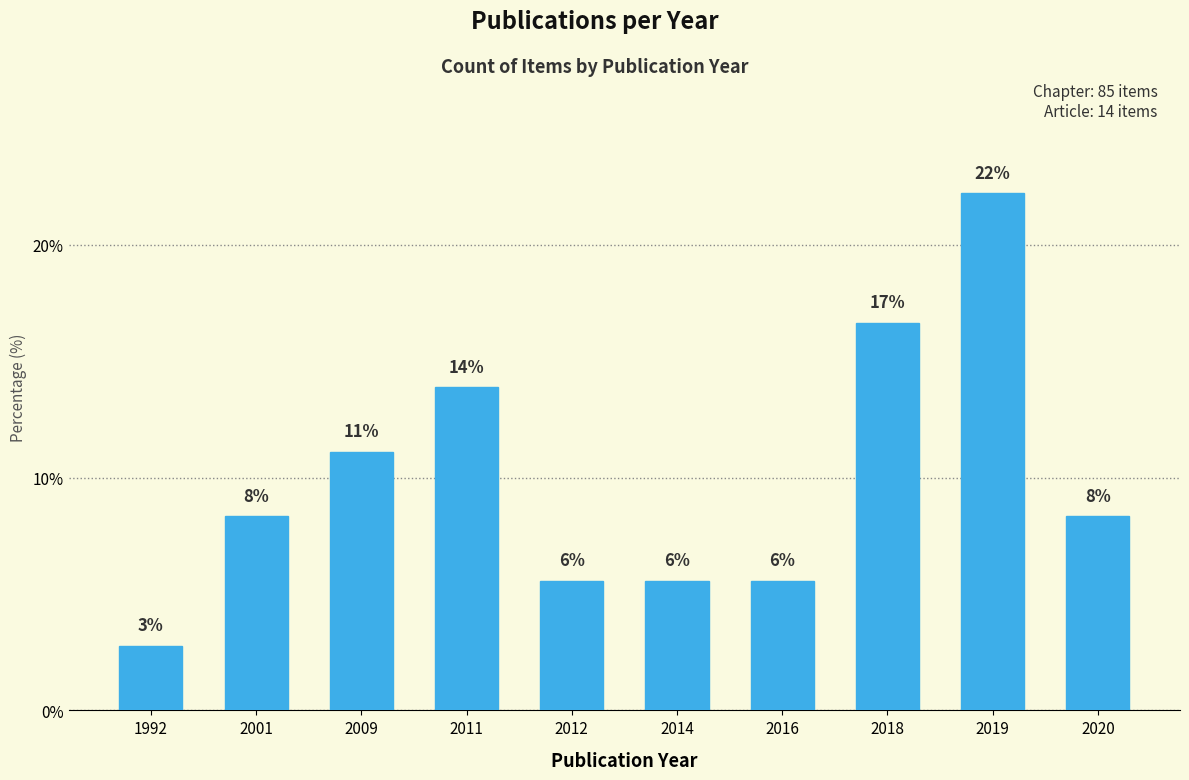

How many bars are there in total?

10